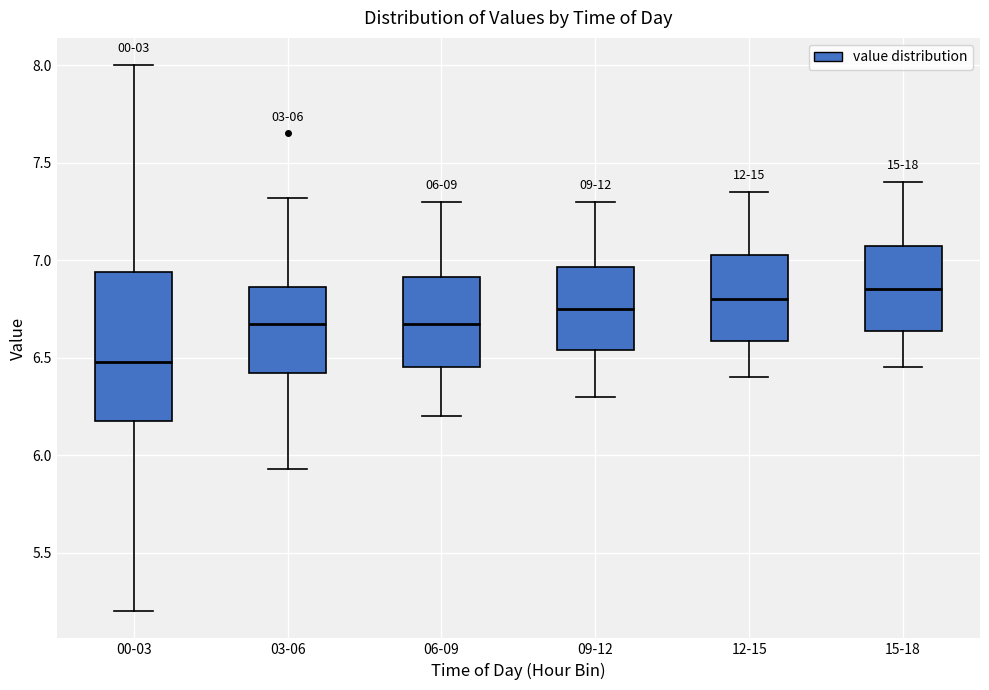

Which box is the tallest, from its lower edge to its upper edge?

00-03